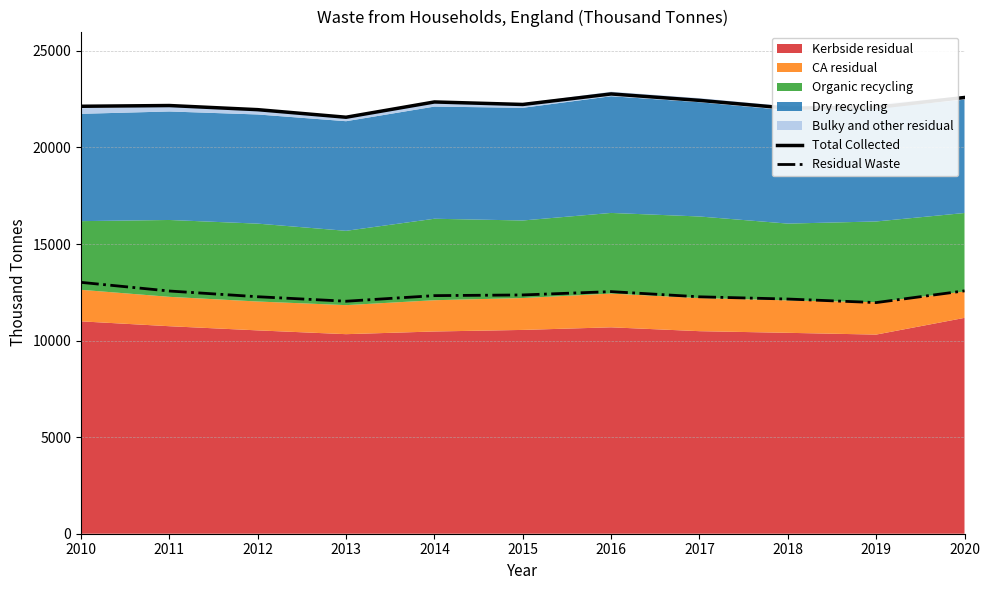

True or false: Total Collected and Residual Waste cross at least once.

False